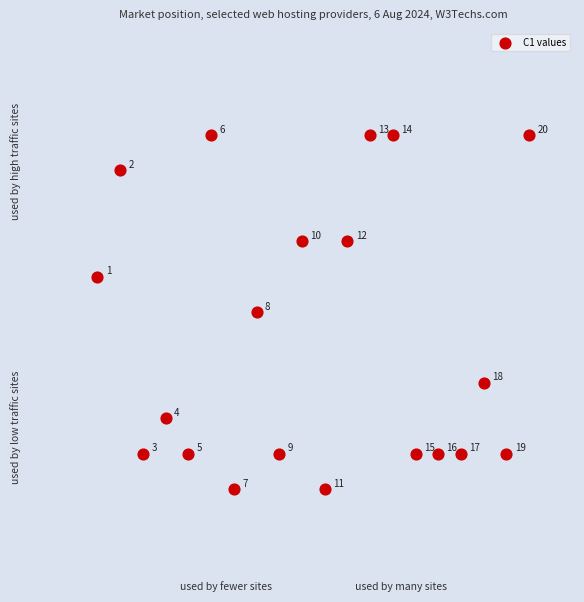

What Y value in the scatter plot is closest to 6?

6